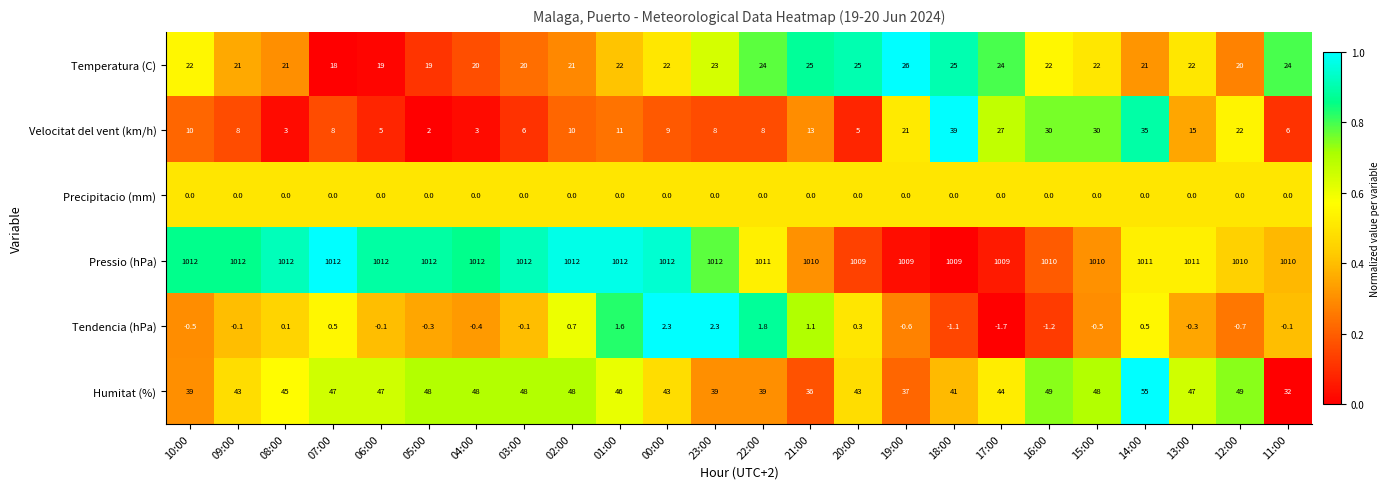

How many Temperatura (C) values are between 21 and 24?

14